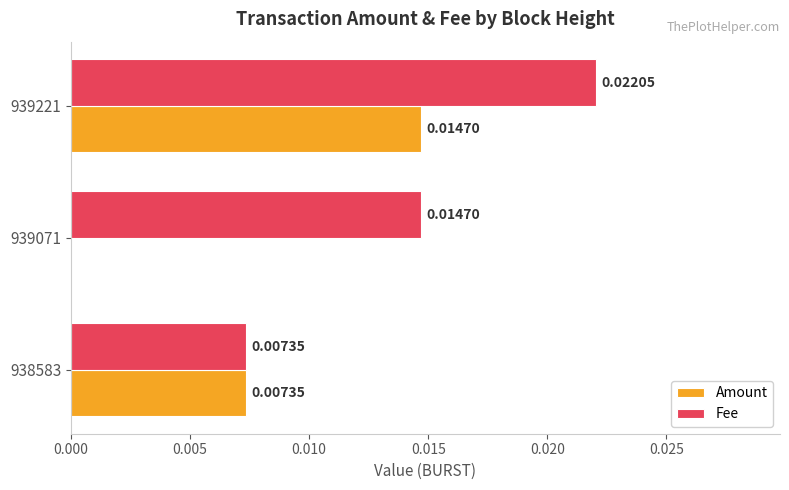

Is the value of Amount at 939071 greater than the value of Fee at 939071?

No